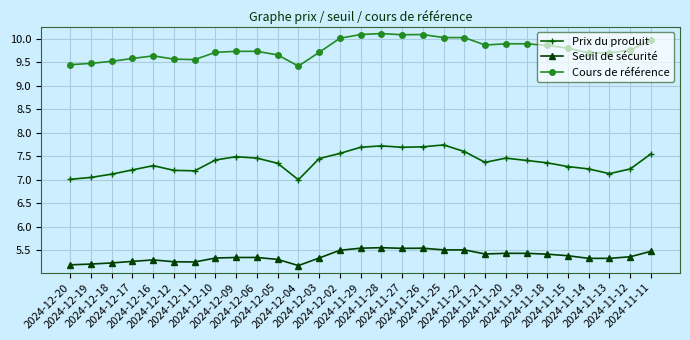

What is the label of the 6th point from the left?

2024-12-12